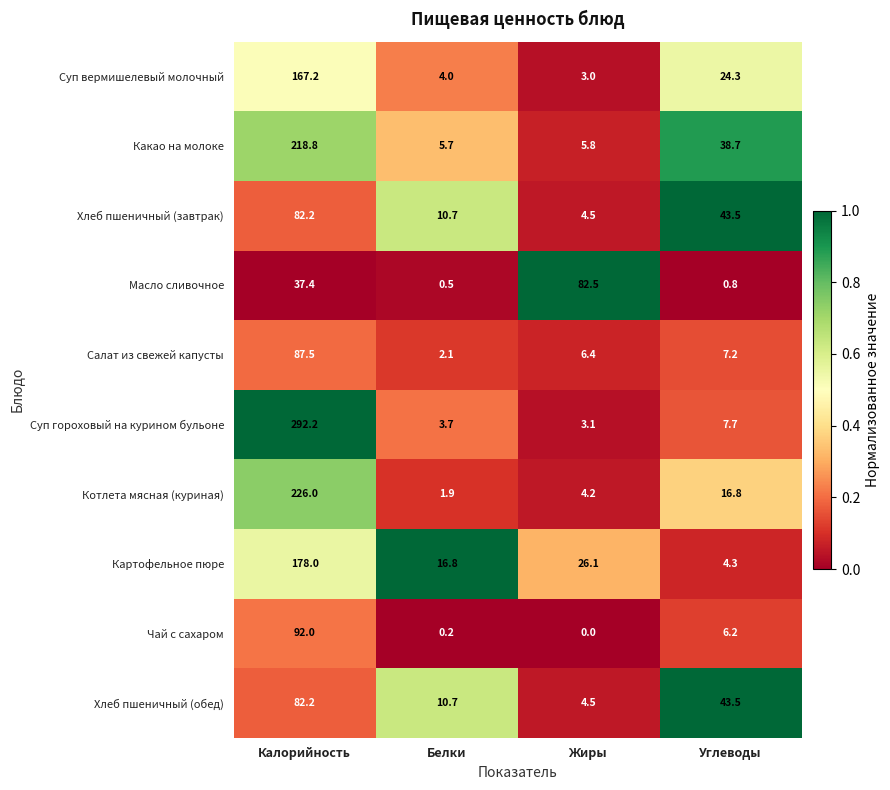

What is the difference between the Суп гороховый на курином бульоне values at Жиры and Углеводы?

4.6